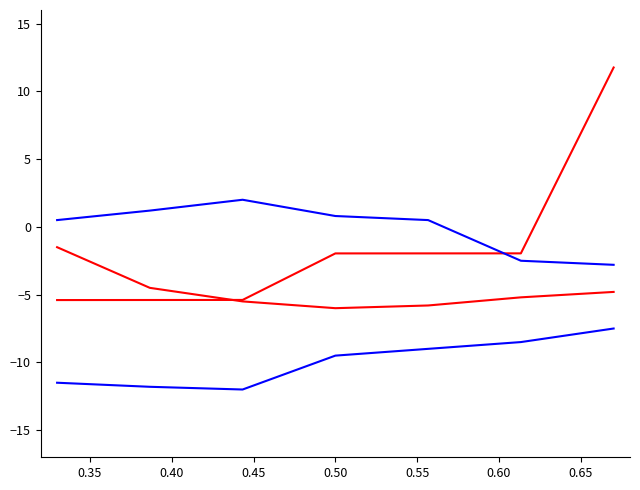

The value of id_blue2 at 0.60 is -1.1. True or false?

False